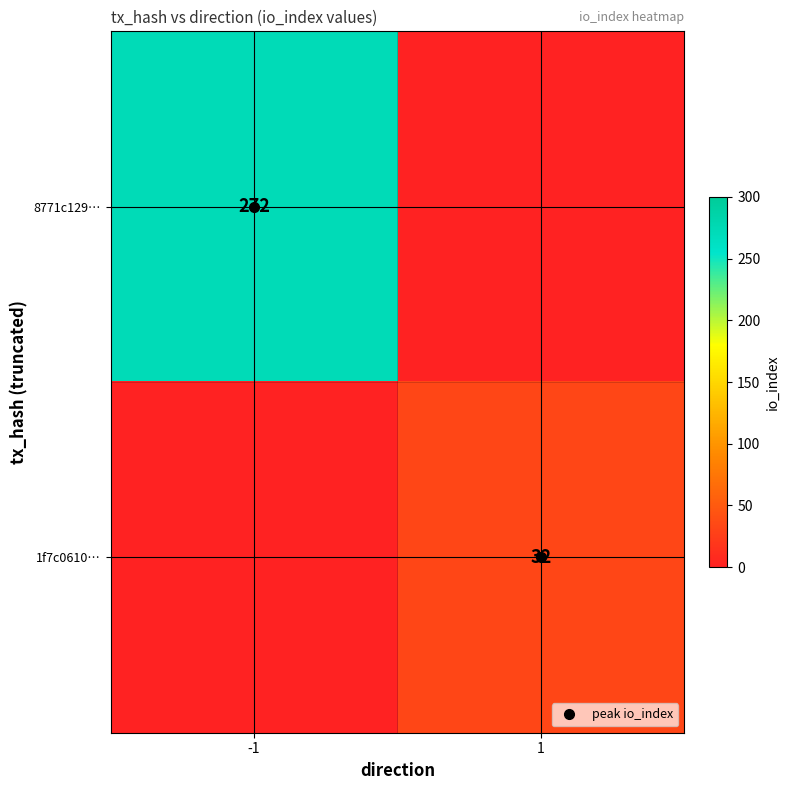

Where is 8771c129… nearest to the value 272?

-1